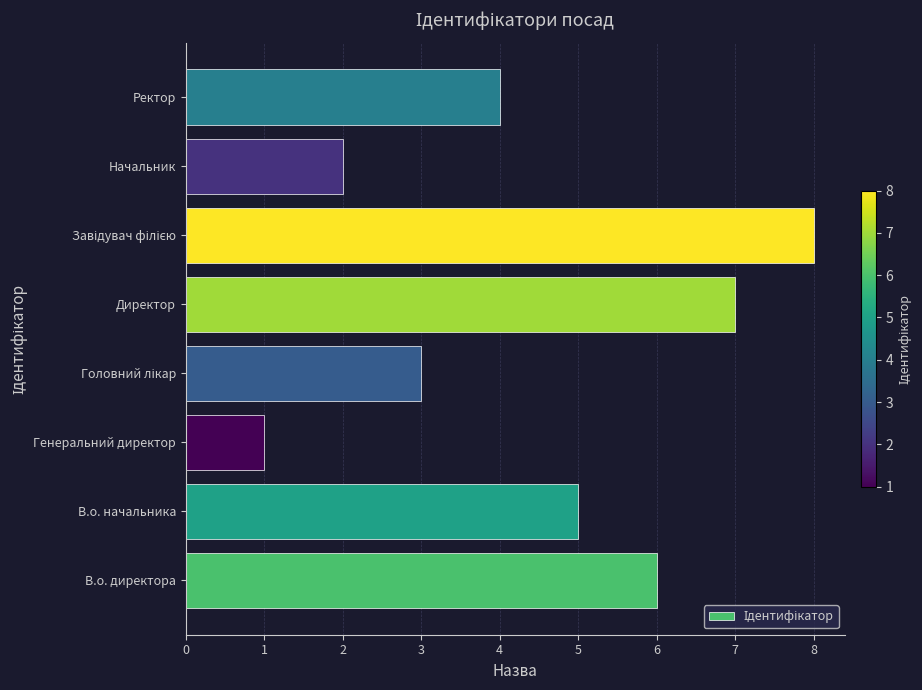

The chart shows a value of 4 at Ректор. True or false?

True